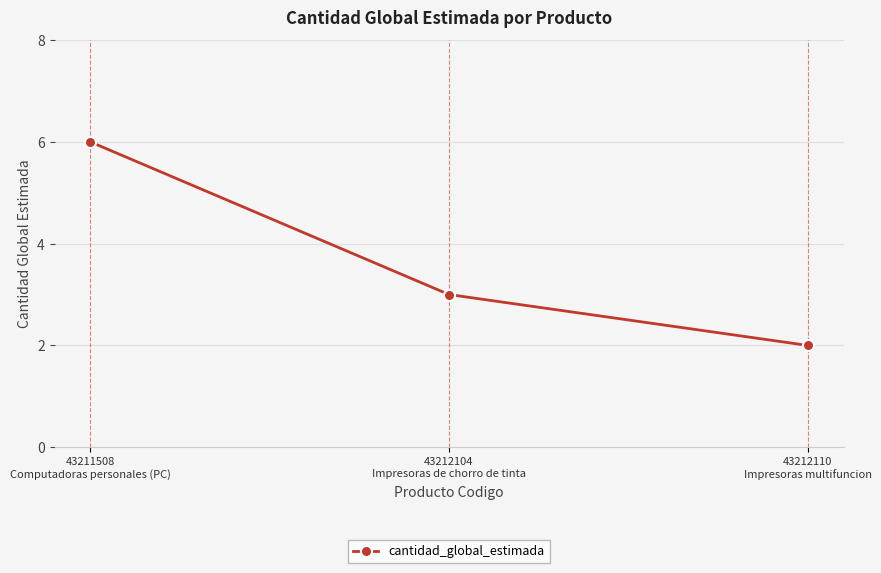

At which category does the chart reach its minimum across all series?

43212110
Impresoras multifuncion